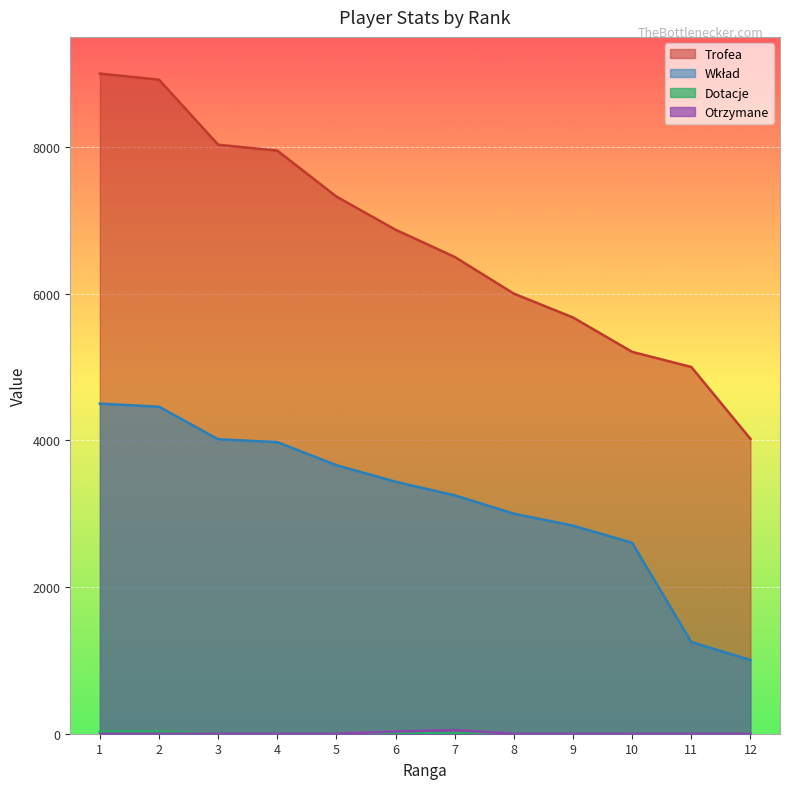

How many Dotacje values are between 0 and 10?

10